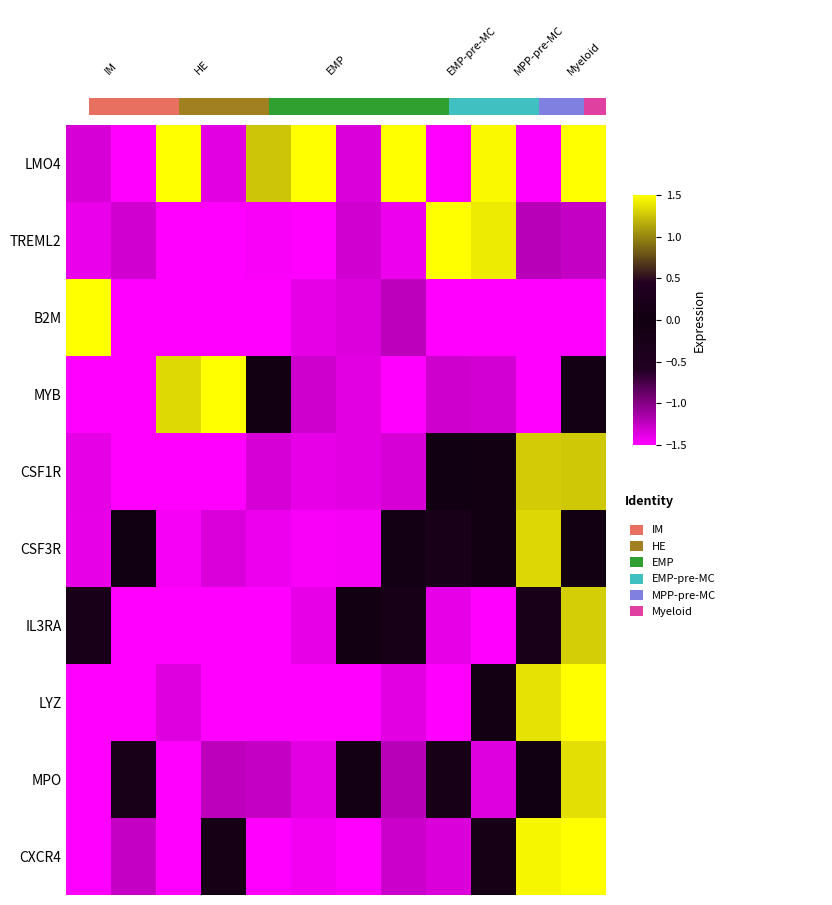

How many series are shown in this chart?

10